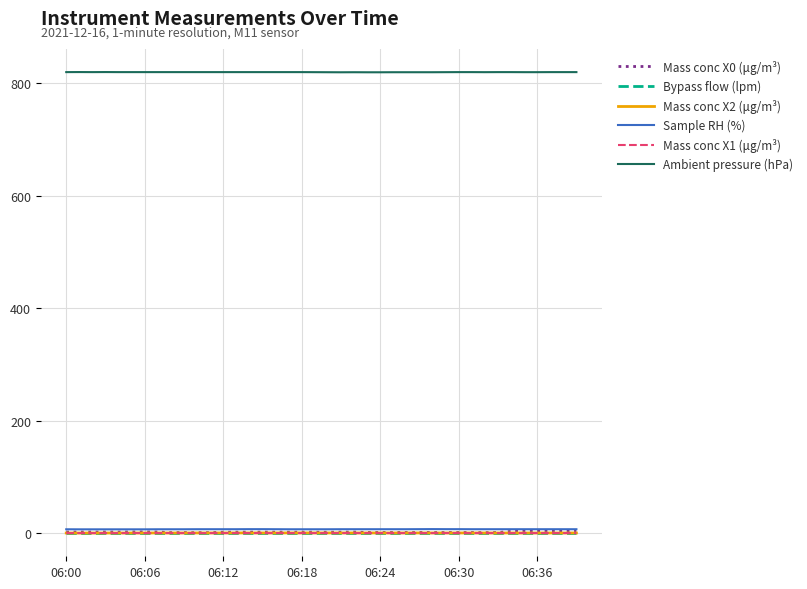

Which series has the widest spread of values?

Mass conc X0 (μg/m³)